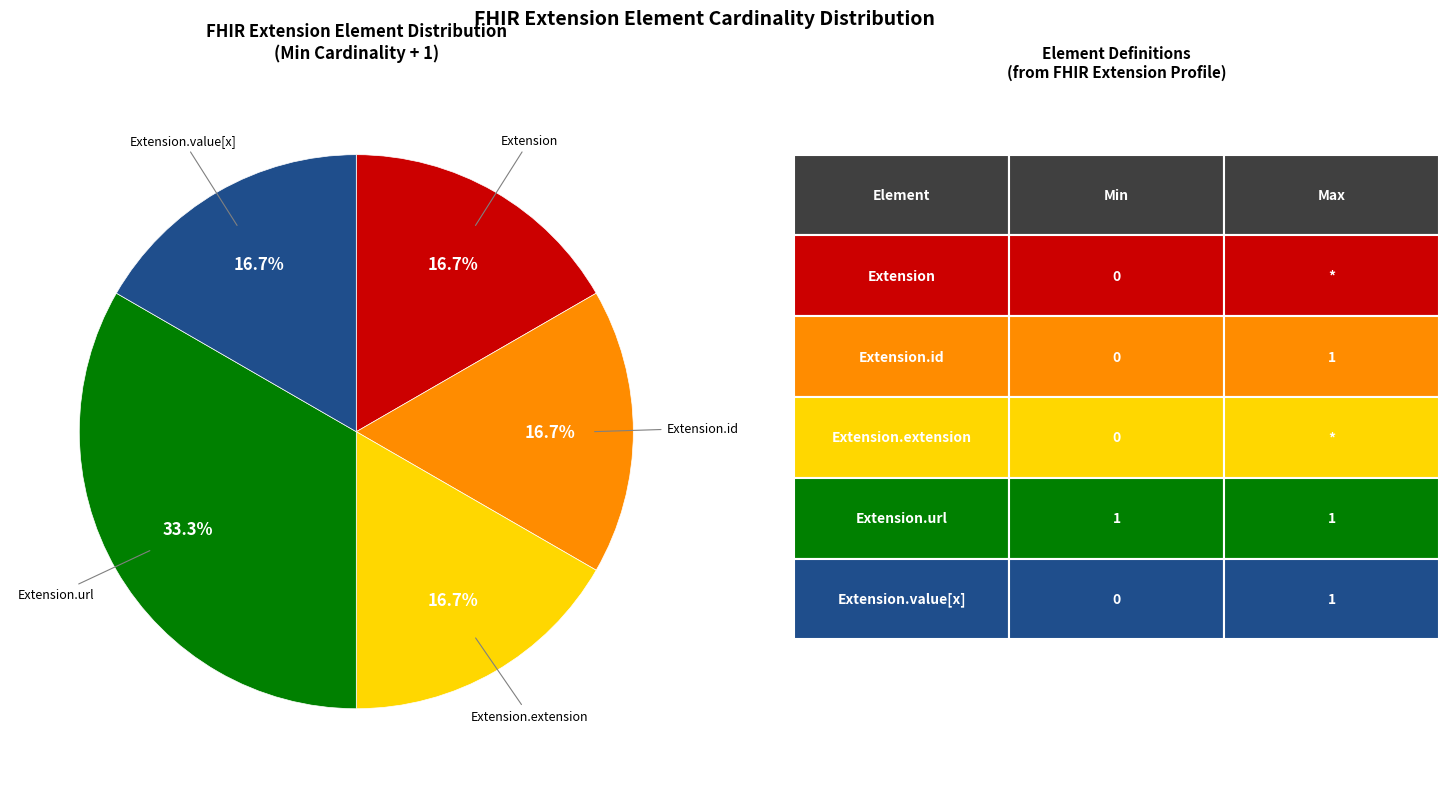

Is there a majority slice in this chart?

No